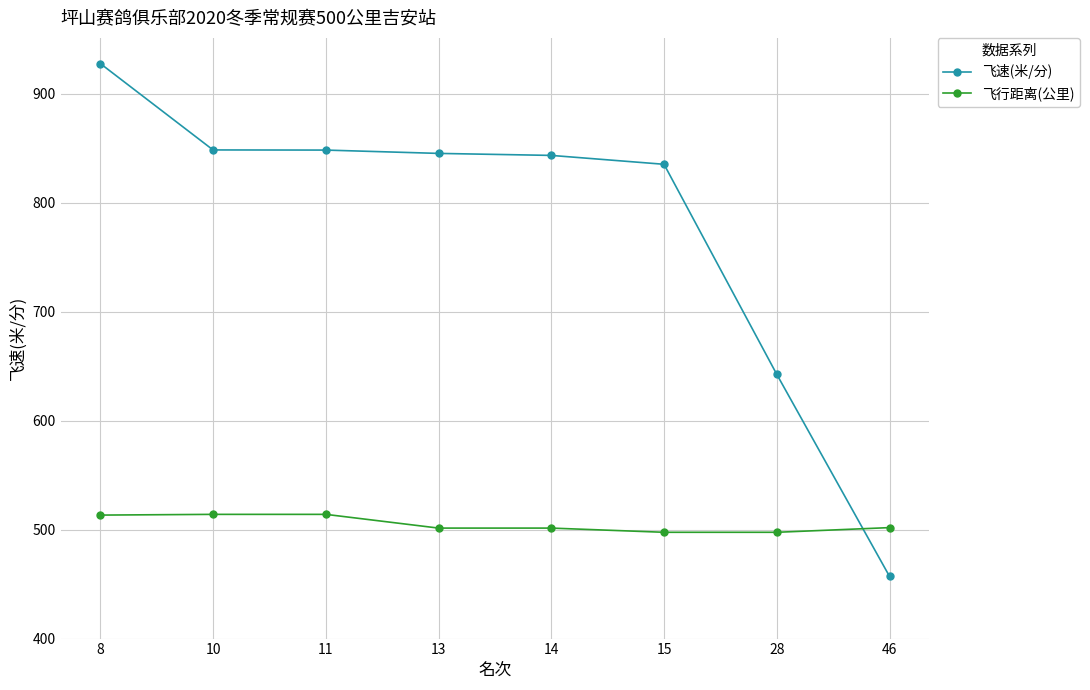

What is the difference between the 飞行距离(公里) values at 11 and 13?

12.6